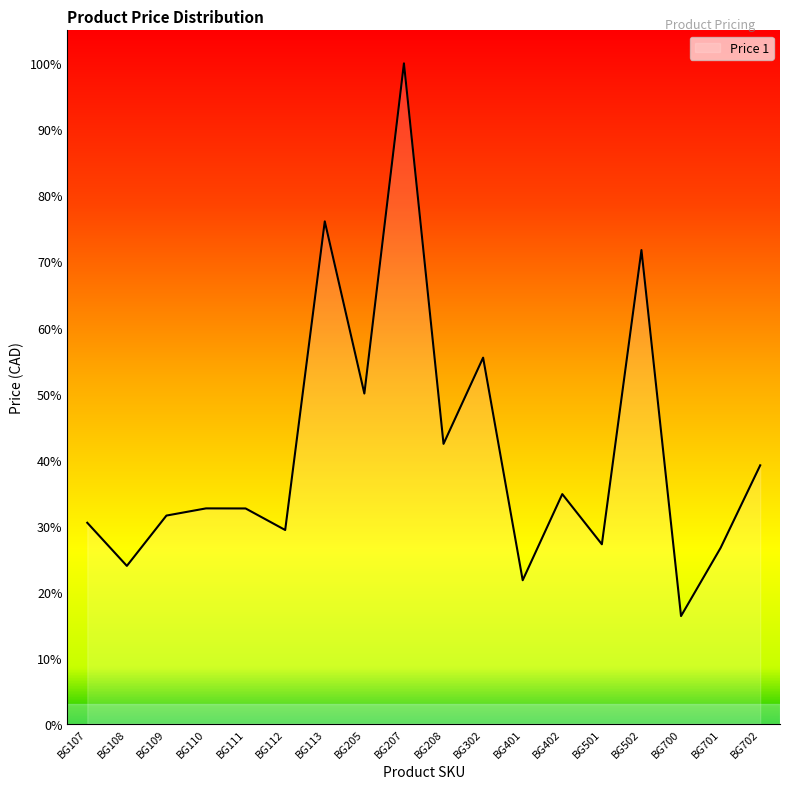

What is the sum of all values?

741.8